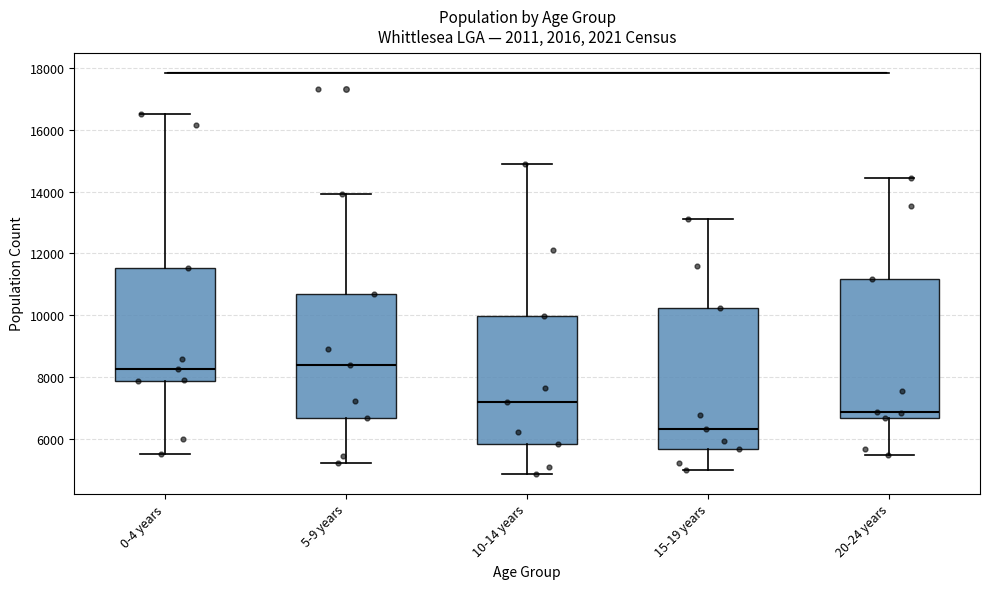

Reading left to right, read every box against the y-axis: the position of its median line, the range the box covers, and the ends of its whiskers. The values are not printed on the chart, so give them approximately, as read against the axis.

0-4 years: median 8200, box 7800 to 11600, whiskers 5600 to 16600
5-9 years: median 8400, box 6600 to 10800, whiskers 5200 to 14000
10-14 years: median 7200, box 5800 to 10000, whiskers 4800 to 14800
15-19 years: median 6400, box 5600 to 10200, whiskers 5000 to 13200
20-24 years: median 6800, box 6600 to 11200, whiskers 5400 to 14400